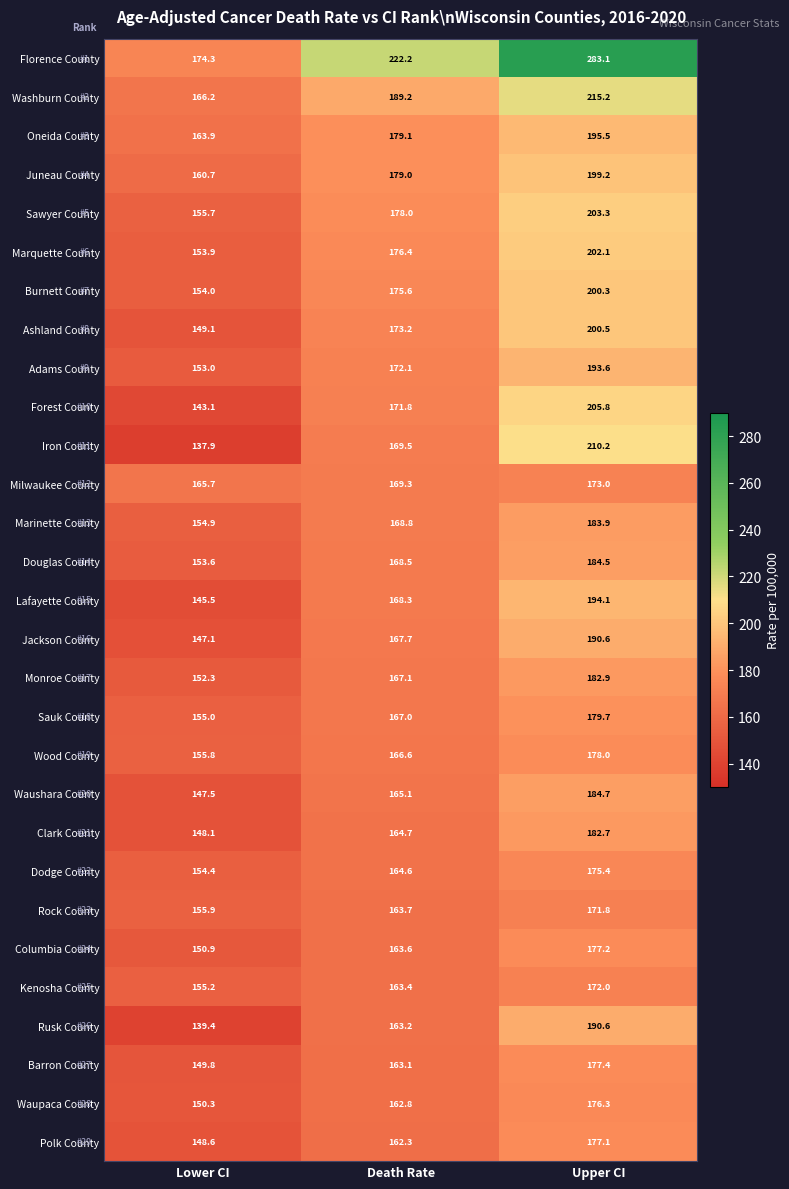

Which category has the lowest value in the Barron County series?

Lower CI